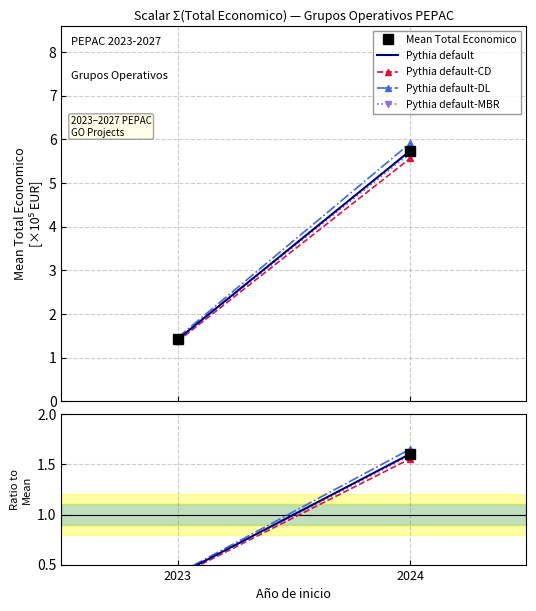

Which category has the highest value across all series?

2024